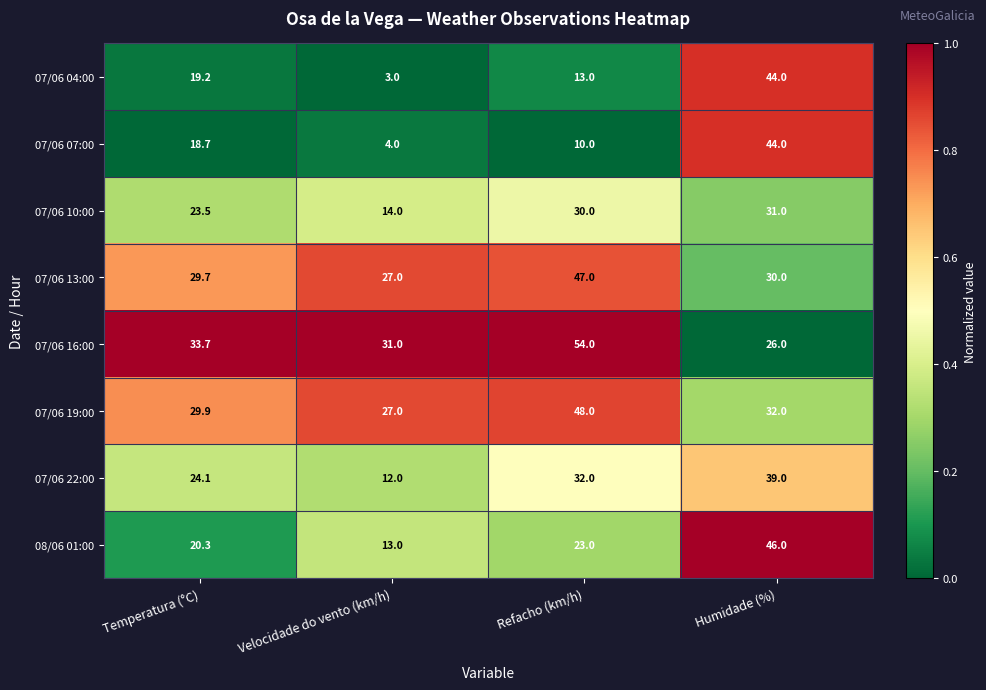

Rank the categories by 07/06 07:00 value from lowest to highest.

Velocidade do vento (km/h), Refacho (km/h), Temperatura (°C), Humidade (%)